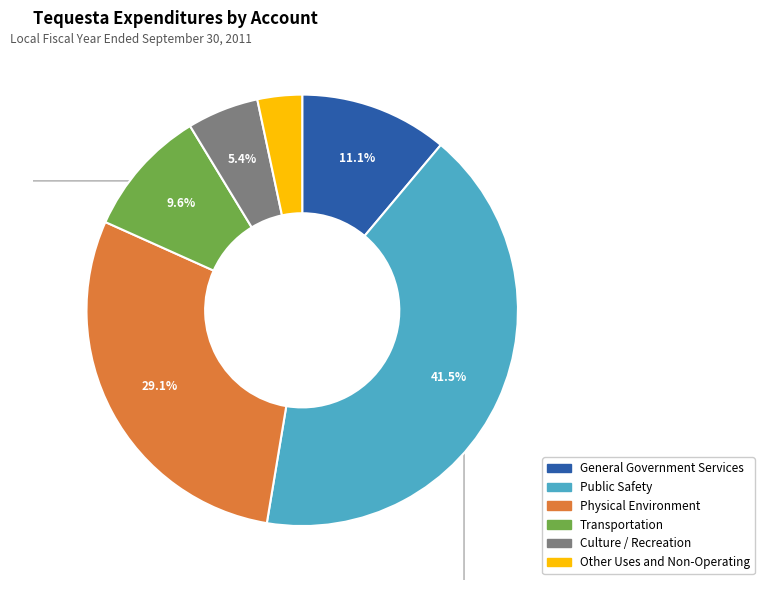

To the nearest percent, what is the difference between the largest and smallest slice percentages?

38%